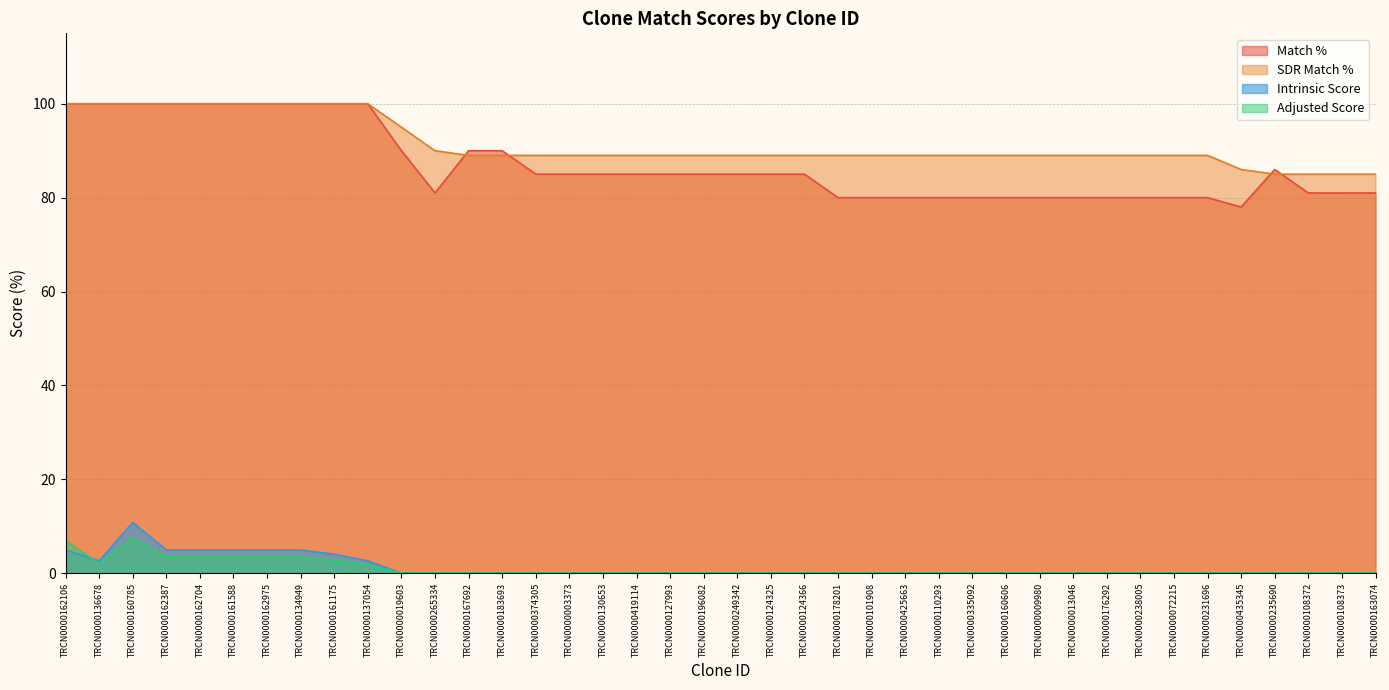

What is the difference between the highest and lowest values at TRCN0000009980?

89.0